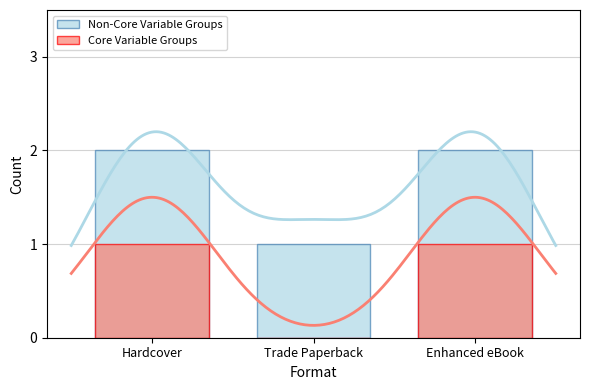

At which label is Non-Core Variable Groups closest to 1?

Trade Paperback